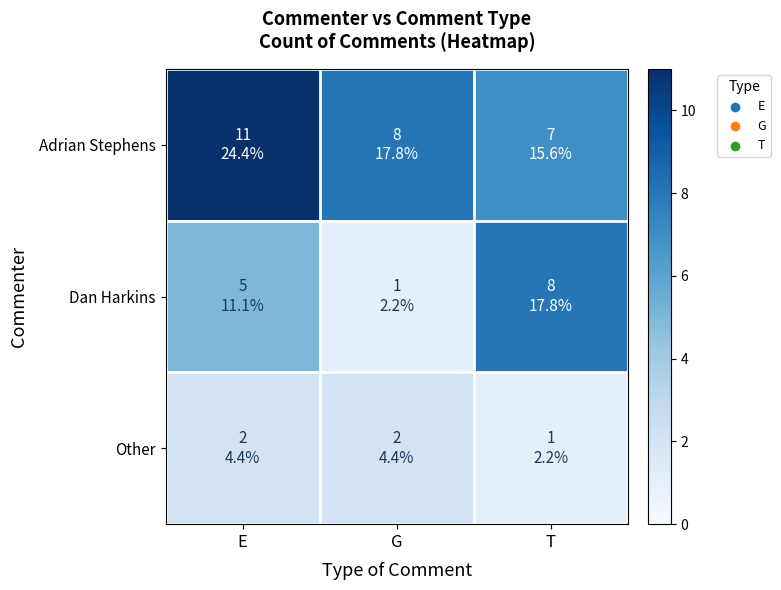

Rank the series at E from lowest to highest value.

Other, Dan Harkins, Adrian Stephens